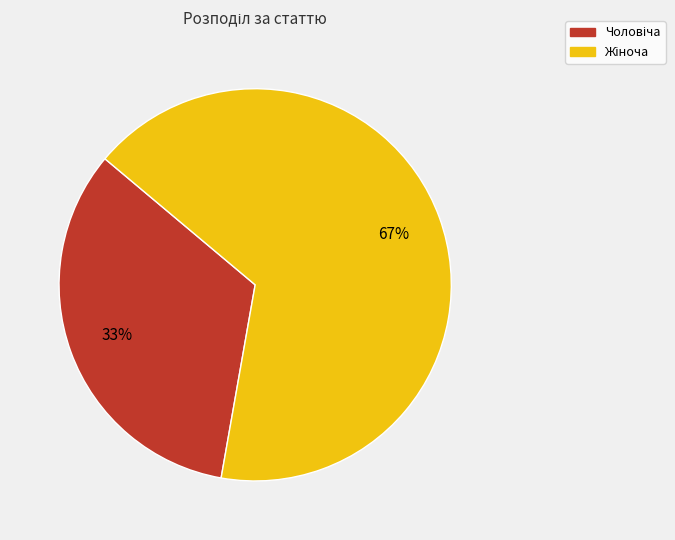

Is there any slice that represents more than half of the pie?

Yes